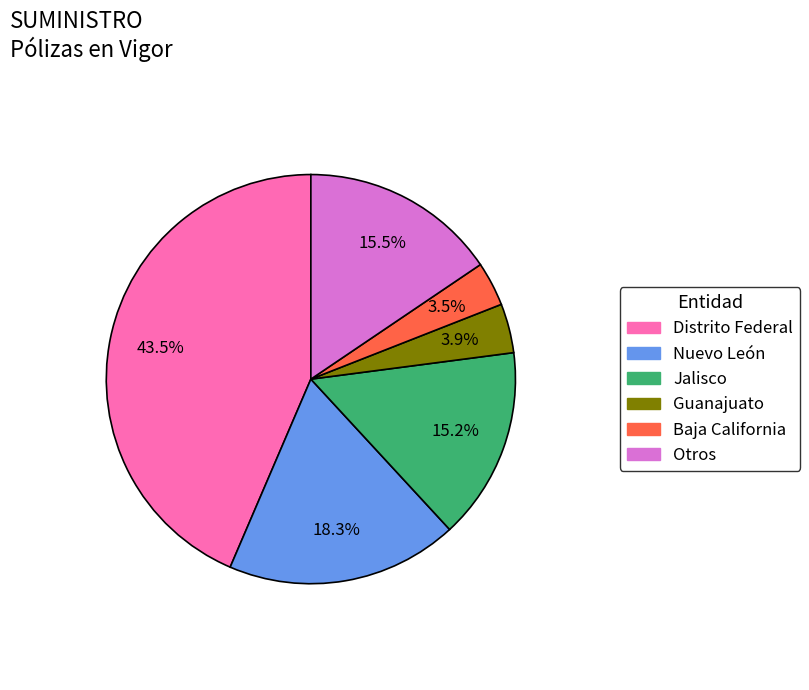

Is there a majority slice in this chart?

No